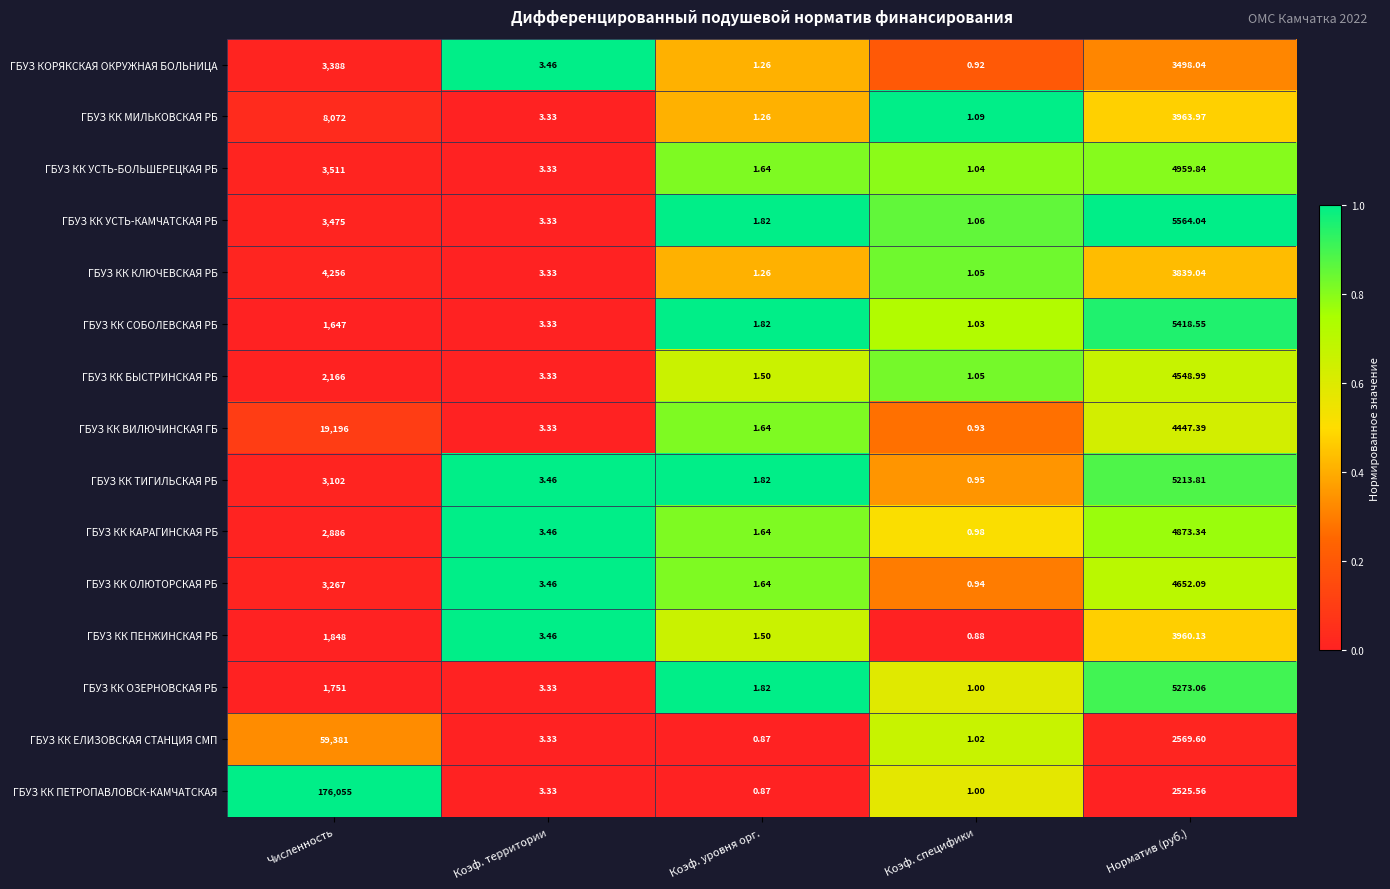

Is the value of ГБУЗ КК УСТЬ-БОЛЬШЕРЕЦКАЯ РБ at Численность greater than the value of ГБУЗ КК ВИЛЮЧИНСКАЯ ГБ at Коэф. уровня орг.?

Yes